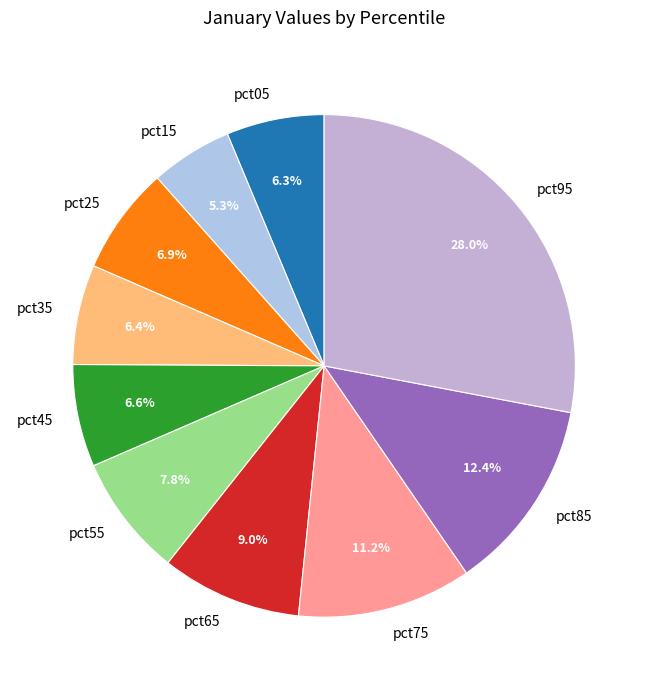

What portion of the pie excludes pct45?

93.4%